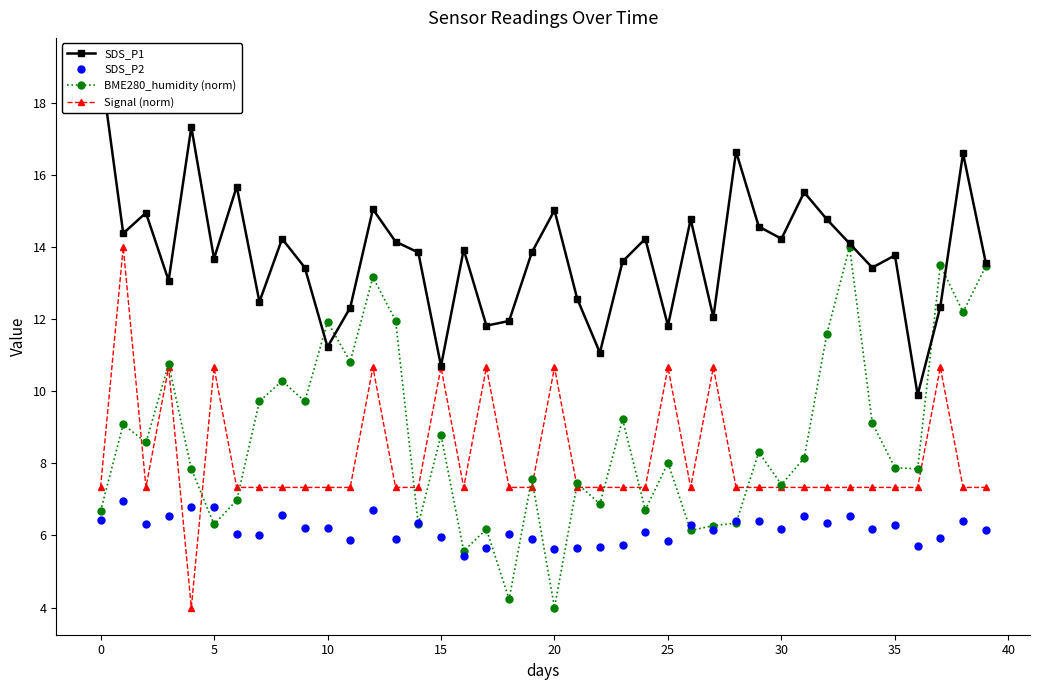

At which category is the sum across all series the highest?

12